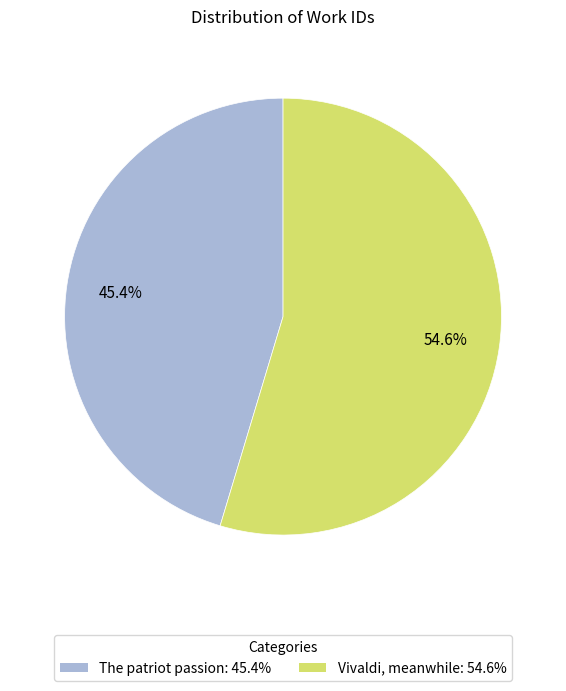

Does any single category account for the majority?

Yes